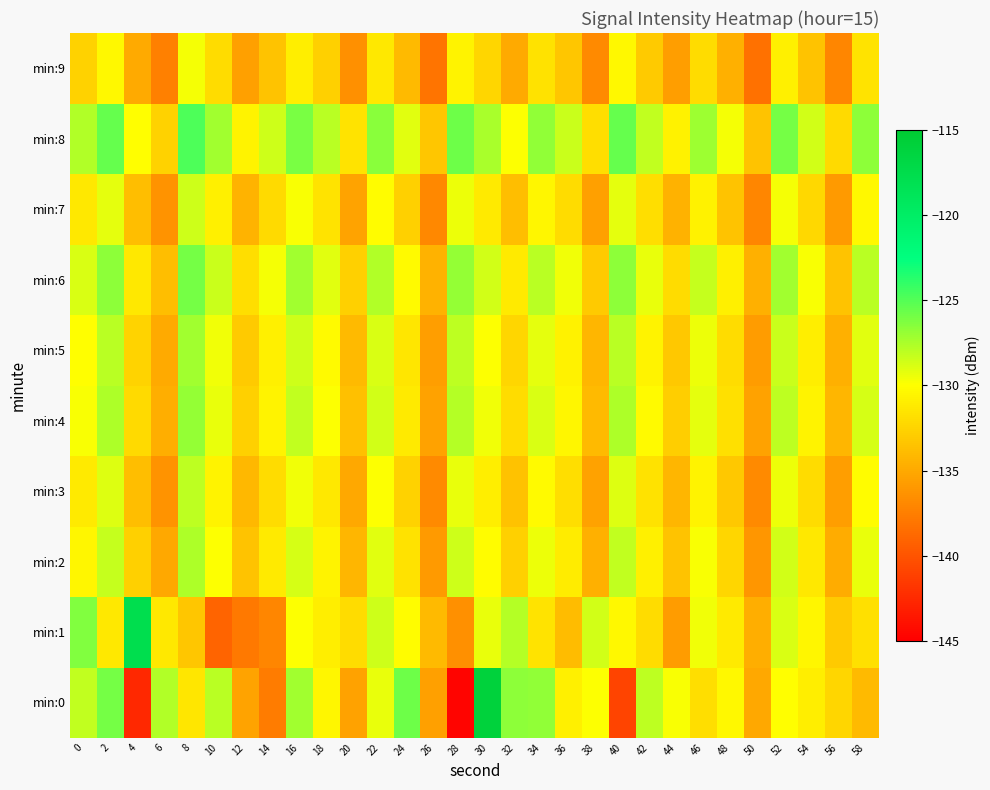

Reading left to right, extract all data points from this chart.

min:0: 0=-128.1	2=-126.0	4=-142.6	6=-127.7	8=-131.5	10=-127.9	12=-135.4	14=-137.7	16=-127.3	18=-130.5	20=-135.4	22=-129.3	24=-125.7	26=-135.6	28=-144.7	30=-116.0	32=-126.7	34=-126.8	36=-130.9	38=-130.0	40=-141.0	42=-128.0	44=-129.8	46=-131.9	48=-130.4	50=-135.1	52=-130.0	54=-131.0	56=-132.4	58=-134.0
min:1: 0=-126.3	2=-131.4	4=-117.8	6=-131.4	8=-133.4	10=-139.1	12=-137.8	14=-137.1	16=-130.0	18=-131.1	20=-132.1	22=-128.5	24=-130.2	26=-134.1	28=-136.5	30=-129.3	32=-127.8	34=-131.6	36=-133.9	38=-128.7	40=-130.4	42=-132.1	44=-135.8	46=-129.6	48=-131.2	50=-134.7	52=-128.9	54=-130.5	56=-133.1	58=-131.8
min:2: 0=-130.5	2=-128.3	4=-132.7	6=-135.1	8=-127.6	10=-129.9	12=-133.4	14=-131.2	16=-128.8	18=-130.6	20=-134.3	22=-129.1	24=-131.7	26=-135.9	28=-128.5	30=-130.2	32=-132.8	34=-129.5	36=-131.1	38=-134.6	40=-128.2	42=-130.9	44=-133.5	46=-129.8	48=-132.4	50=-136.1	52=-128.7	54=-131.3	56=-134.9	58=-129.4
min:3: 0=-131.2	2=-129.0	4=-133.8	6=-136.3	8=-128.1	10=-130.7	12=-134.2	14=-132.0	16=-129.6	18=-131.4	20=-135.1	22=-130.0	24=-132.6	26=-136.8	28=-129.3	30=-131.0	32=-133.6	34=-130.3	36=-131.9	38=-135.4	40=-129.0	42=-131.7	44=-134.3	46=-130.6	48=-133.2	50=-136.9	52=-129.5	54=-132.1	56=-135.7	58=-130.2
min:4: 0=-129.8	2=-127.6	4=-132.2	6=-134.7	8=-126.9	10=-129.3	12=-132.8	14=-130.6	16=-128.2	18=-130.0	20=-133.7	22=-128.6	24=-131.2	26=-135.4	28=-127.8	30=-129.6	32=-132.1	34=-128.9	36=-130.5	38=-134.0	40=-127.6	42=-130.3	44=-132.9	46=-129.2	48=-131.8	50=-135.5	52=-128.1	54=-130.7	56=-134.3	58=-128.8
min:5: 0=-130.1	2=-127.9	4=-132.5	6=-135.0	8=-127.2	10=-129.6	12=-133.1	14=-130.9	16=-128.5	18=-130.3	20=-134.0	22=-128.9	24=-131.5	26=-135.7	28=-128.1	30=-129.9	32=-132.4	34=-129.2	36=-130.8	38=-134.3	40=-127.9	42=-130.6	44=-133.2	46=-129.5	48=-132.1	50=-135.8	52=-128.4	54=-131.0	56=-134.6	58=-129.1
min:6: 0=-128.9	2=-126.7	4=-131.3	6=-133.8	8=-126.0	10=-128.4	12=-131.9	14=-129.7	16=-127.3	18=-129.1	20=-132.8	22=-127.7	24=-130.3	26=-134.5	28=-126.9	30=-128.7	32=-131.2	34=-128.0	36=-129.6	38=-133.1	40=-126.7	42=-129.4	44=-132.0	46=-128.3	48=-130.9	50=-134.6	52=-127.2	54=-129.8	56=-133.4	58=-127.9
min:7: 0=-131.4	2=-129.2	4=-133.8	6=-136.3	8=-128.5	10=-130.9	12=-134.4	14=-132.2	16=-129.8	18=-131.6	20=-135.3	22=-130.2	24=-132.8	26=-137.0	28=-129.5	30=-131.2	32=-133.8	34=-130.5	36=-132.1	38=-135.6	40=-129.2	42=-131.9	44=-134.5	46=-130.8	48=-133.4	50=-137.1	52=-129.7	54=-132.3	56=-135.9	58=-130.4
min:8: 0=-127.7	2=-125.5	4=-130.1	6=-132.6	8=-124.8	10=-127.2	12=-130.7	14=-128.5	16=-126.1	18=-127.9	20=-131.6	22=-126.5	24=-129.1	26=-133.3	28=-125.7	30=-127.5	32=-130.0	34=-126.8	36=-128.4	38=-131.9	40=-125.5	42=-128.2	44=-130.8	46=-127.1	48=-129.7	50=-133.4	52=-126.0	54=-128.6	56=-132.2	58=-126.7
min:9: 0=-132.6	2=-130.4	4=-135.0	6=-137.5	8=-129.7	10=-132.1	12=-135.6	14=-133.4	16=-131.0	18=-132.8	20=-136.5	22=-131.4	24=-134.0	26=-138.2	28=-130.7	30=-132.4	32=-135.0	34=-131.7	36=-133.3	38=-136.8	40=-130.4	42=-133.1	44=-135.7	46=-132.0	48=-134.6	50=-138.3	52=-130.9	54=-133.5	56=-137.1	58=-131.6